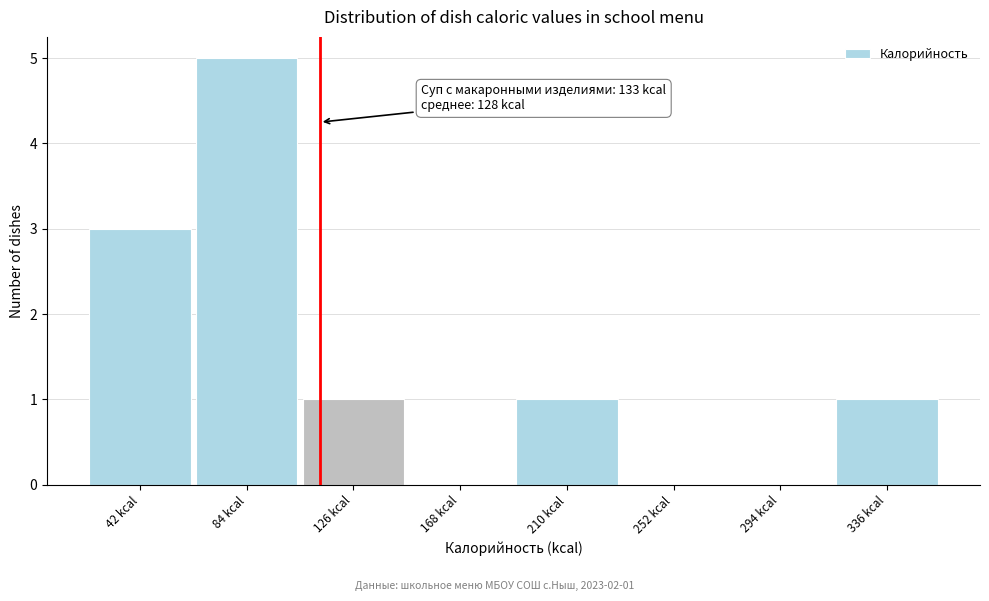

Reading right to left, transcribe all the data shown in this chart.

336 kcal=1	294 kcal=0	252 kcal=0	210 kcal=1	168 kcal=0	126 kcal=1	84 kcal=5	42 kcal=3